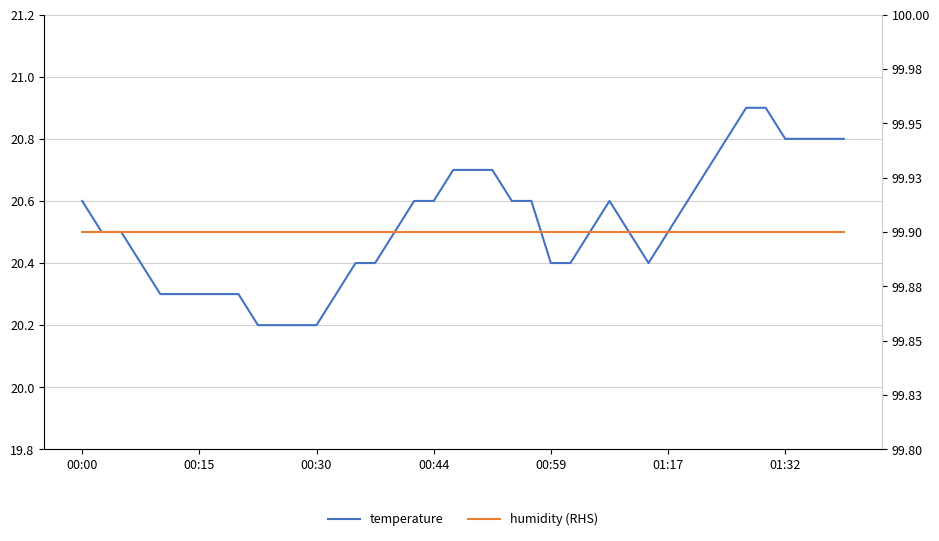

In temperature, how many points are lower than both neighbors (excluding endpoints)?

1